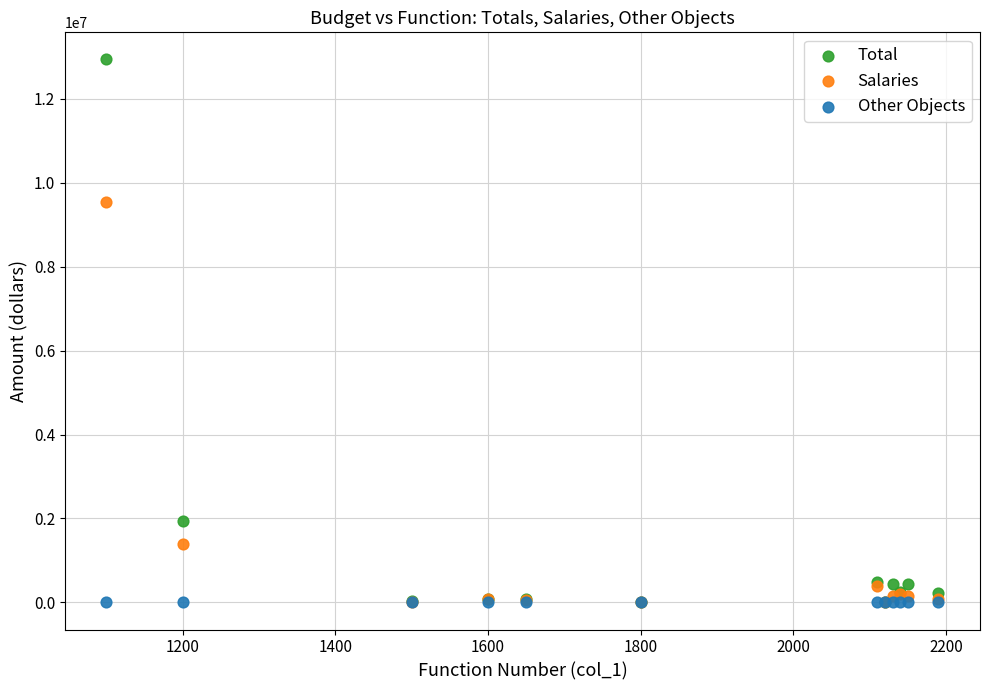

Which series contains the highest Y value?

Total